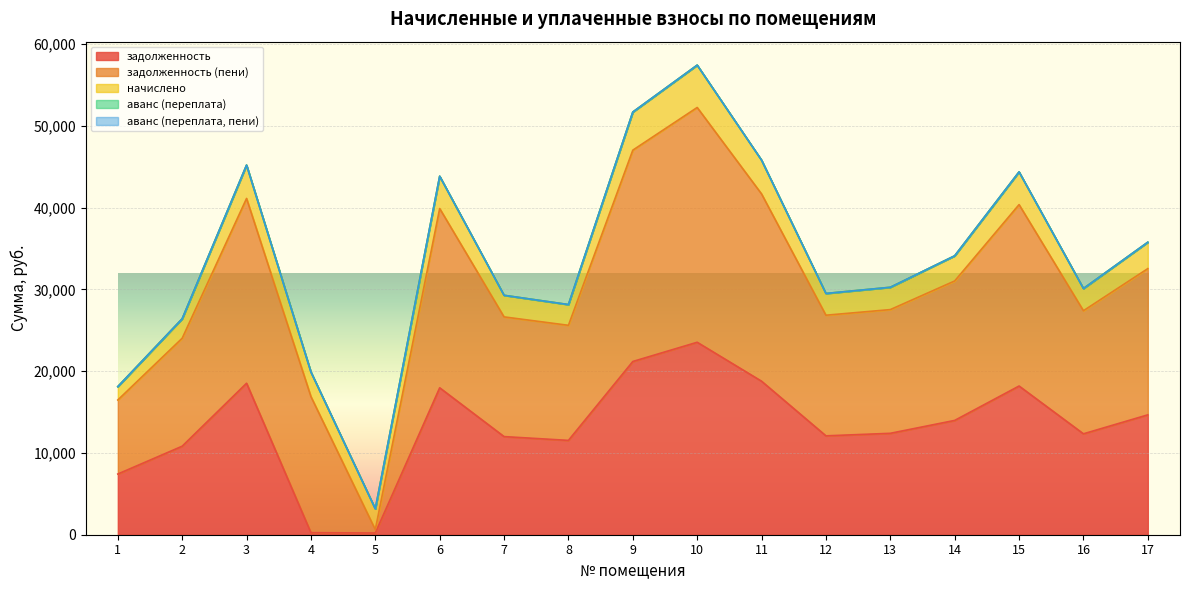

At which label is аванс (переплата) closest to 0?

1